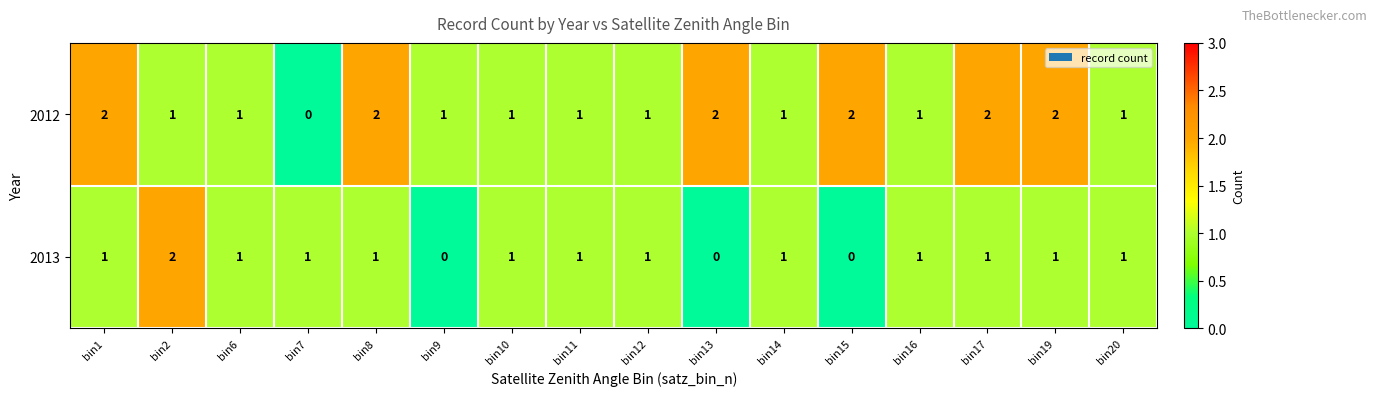

How many 2012 values are between 1 and 2?

15